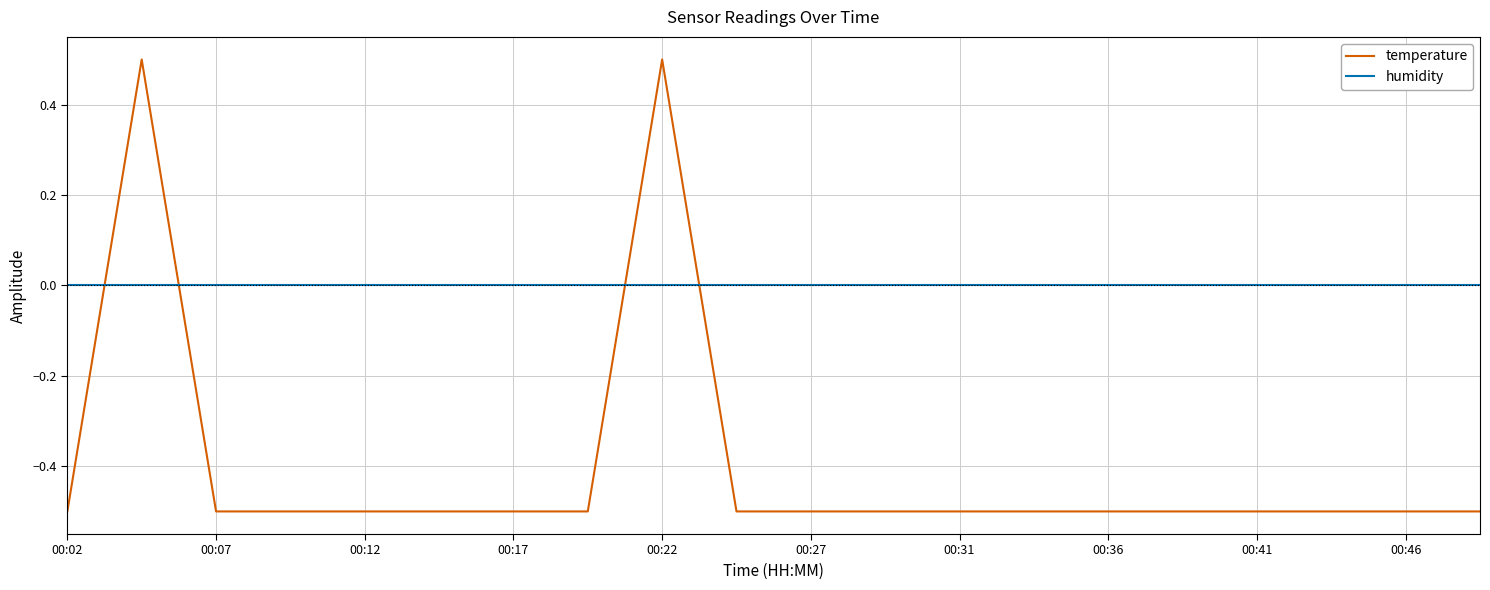

After their last crossing, which series has the higher values: temperature or humidity?

humidity